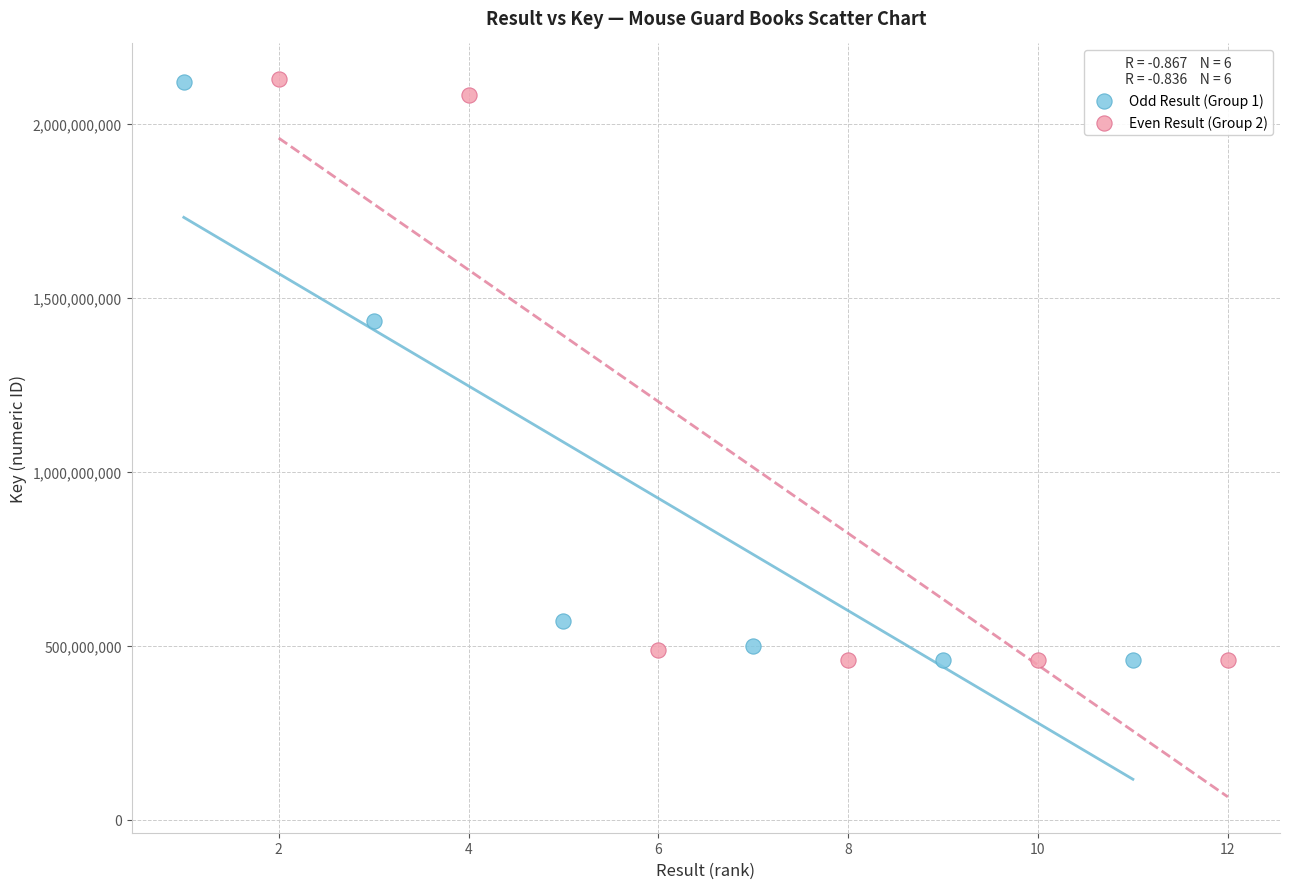

Which series has the widest spread of Y values?

Even Result (Group 2)